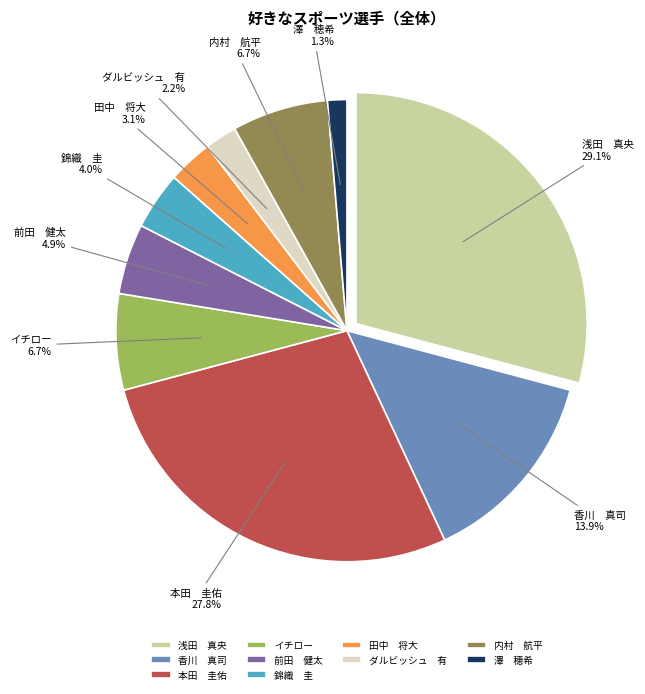

To the nearest percent, what is the difference between the largest and smallest slice percentages?

28%